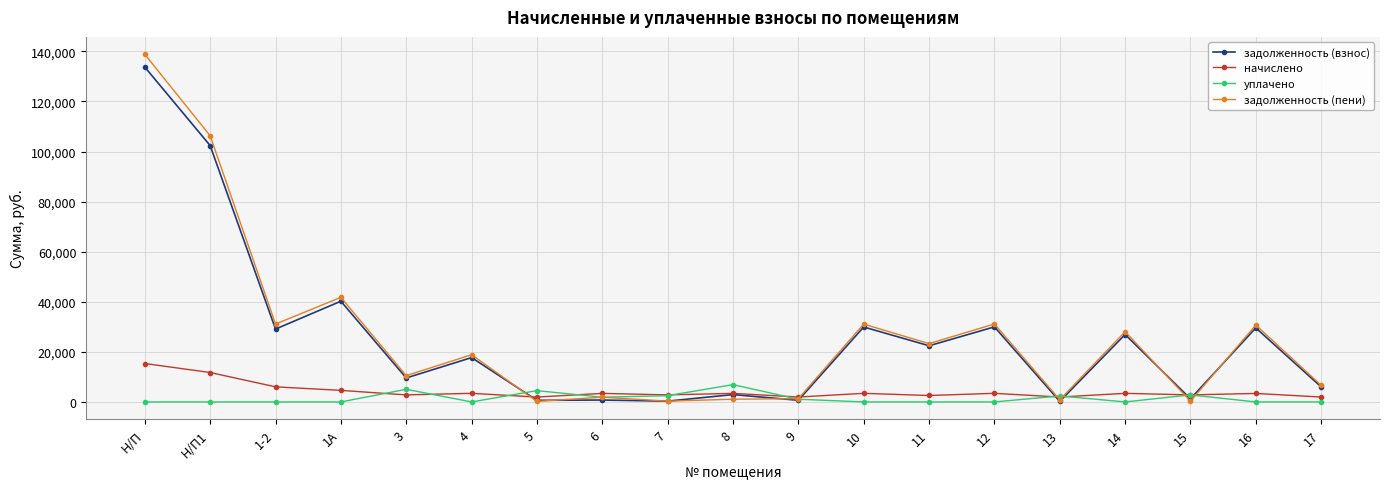

True or false: задолженность (пени) has more than 0 interior local peaks.

True